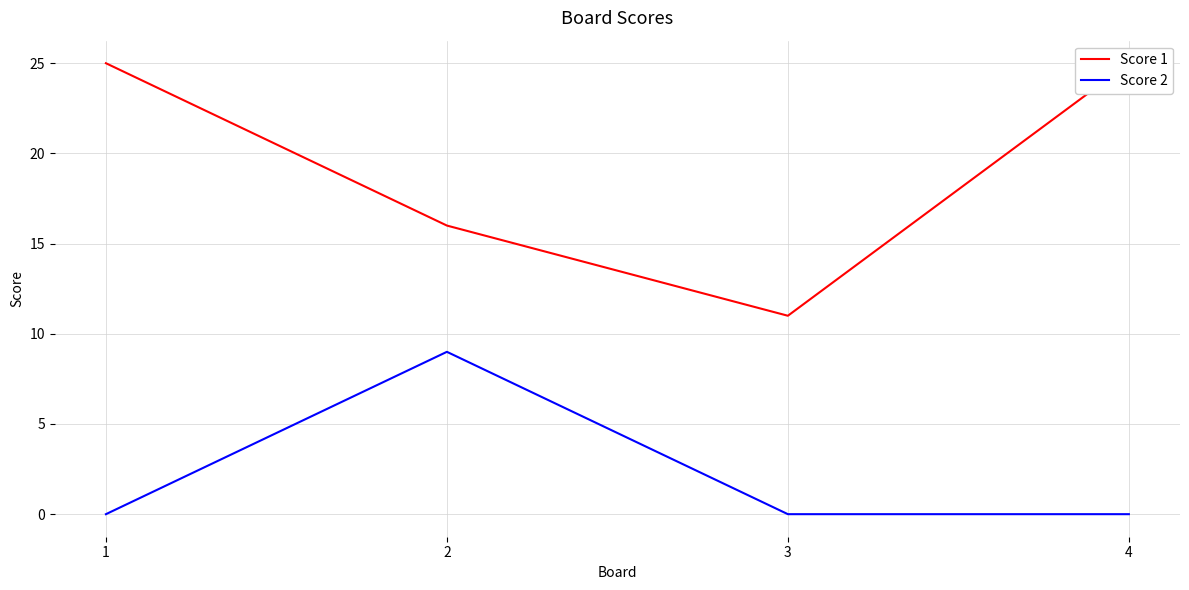

At which category does Score 1 reach its first local valley?

3